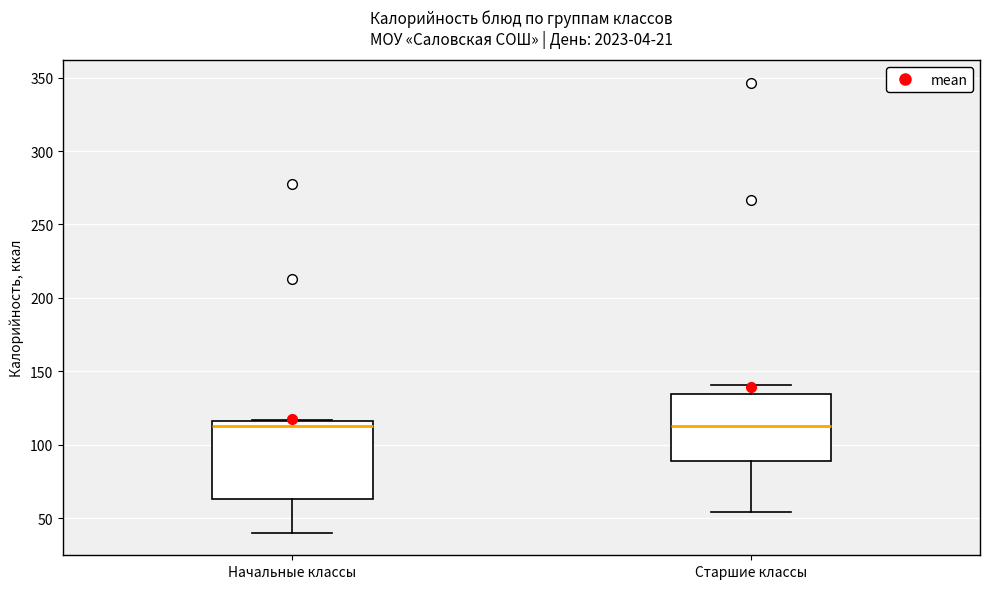

Where does the lower whisker of the box for Старшие классы end on the y-axis? The values are not printed on the chart, so give them approximately, as read against the axis.

55